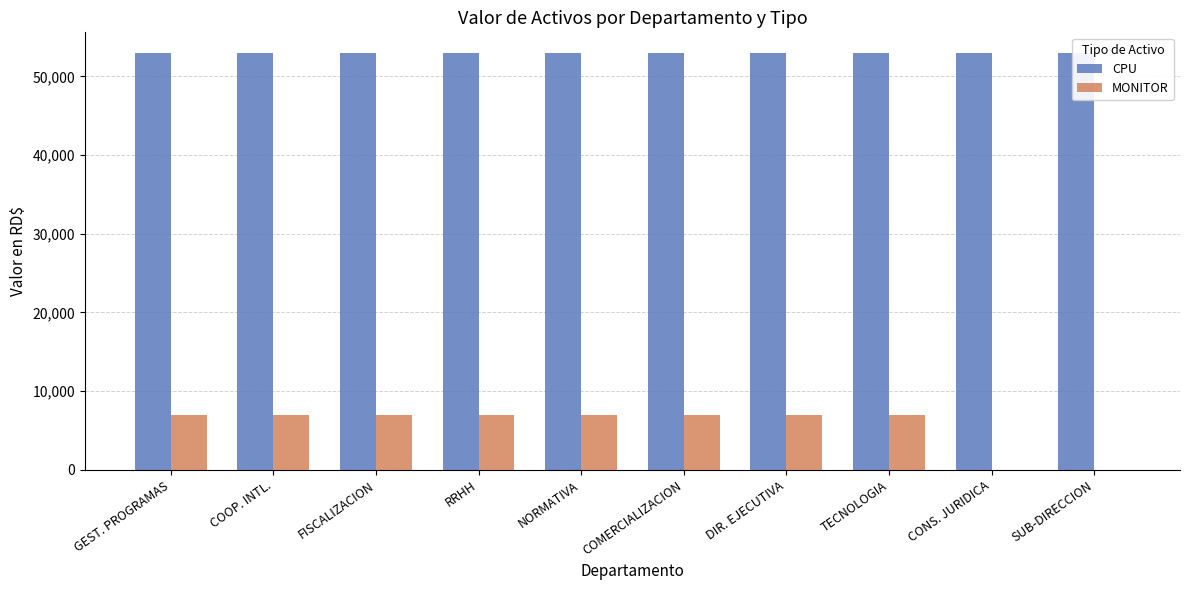

What is the average value of the MONITOR series?

5548.4